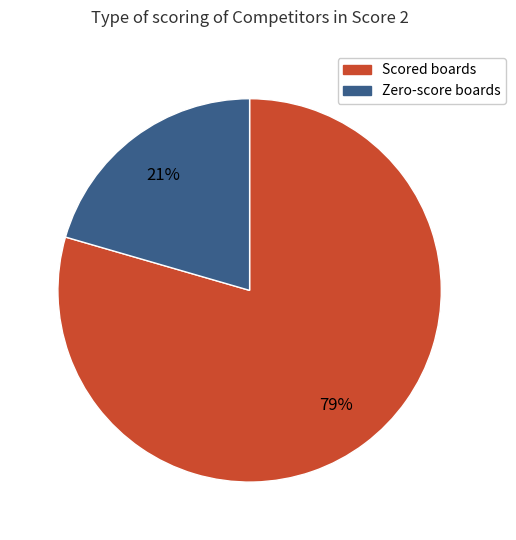

To the nearest percent, what is the average slice percentage?

50%